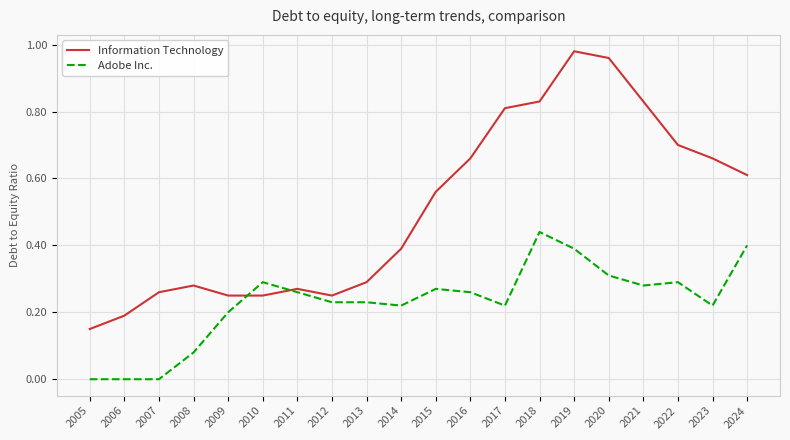

The Information Technology series shows 0.2 at 2010. True or false?

True